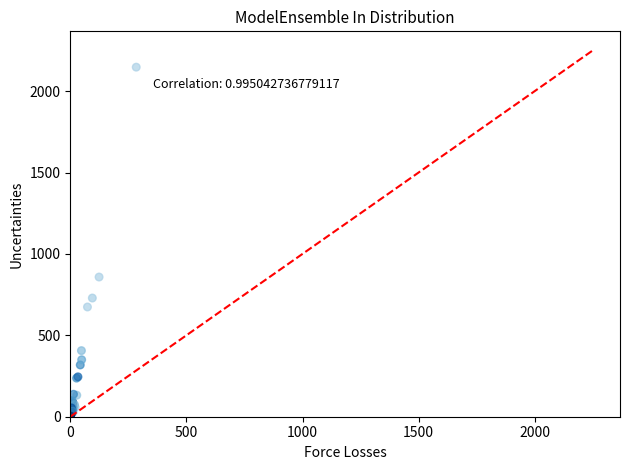

What Y value in the scatter plot is closest to 1074?

858